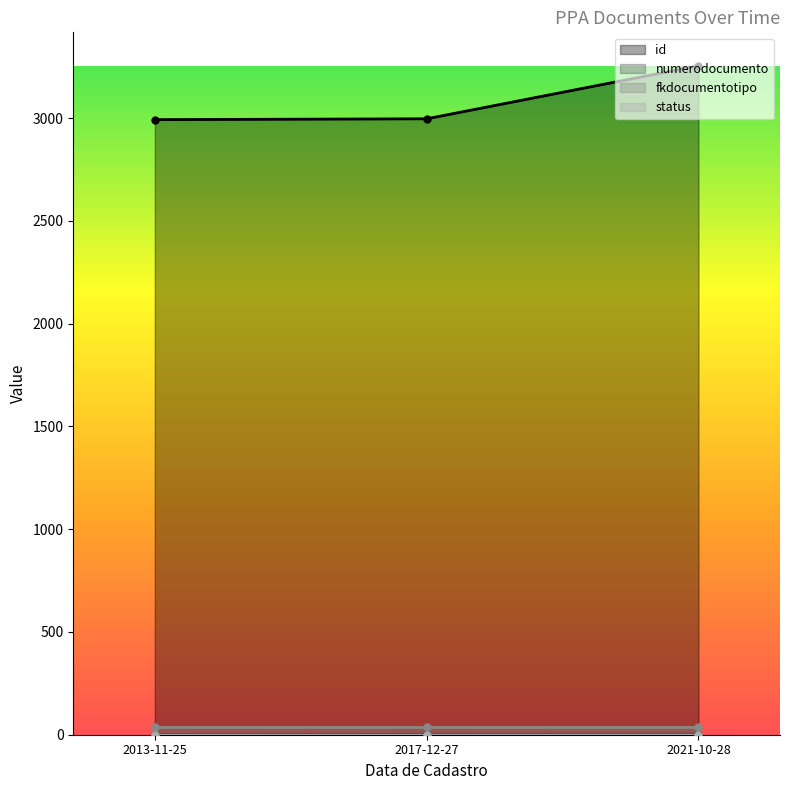

Which series has the largest range (max minus min)?

id